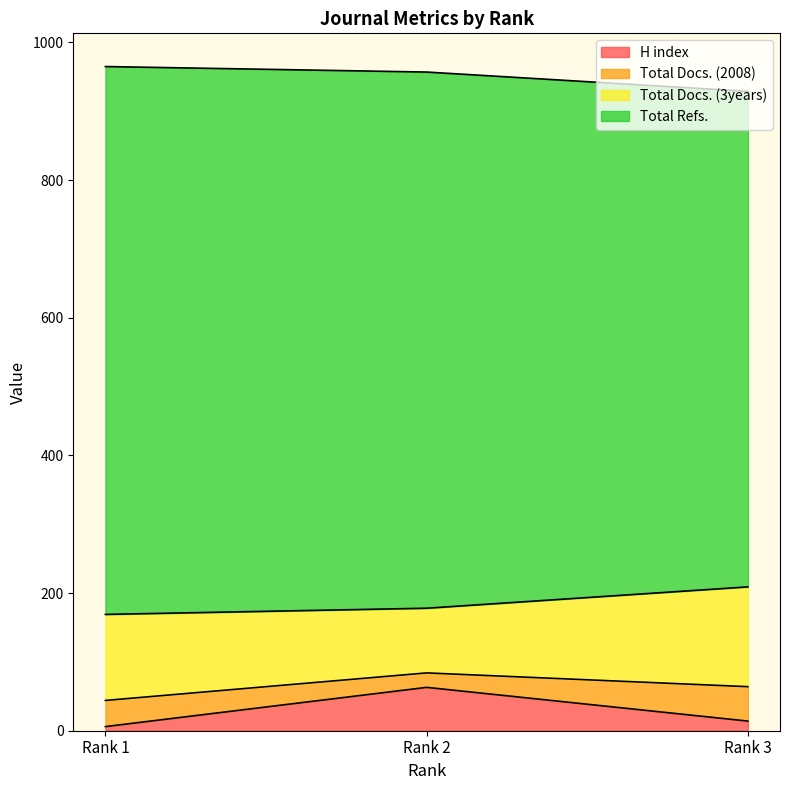

Is the value of Total Refs. at Rank 2 greater than the value of H index at Rank 3?

Yes